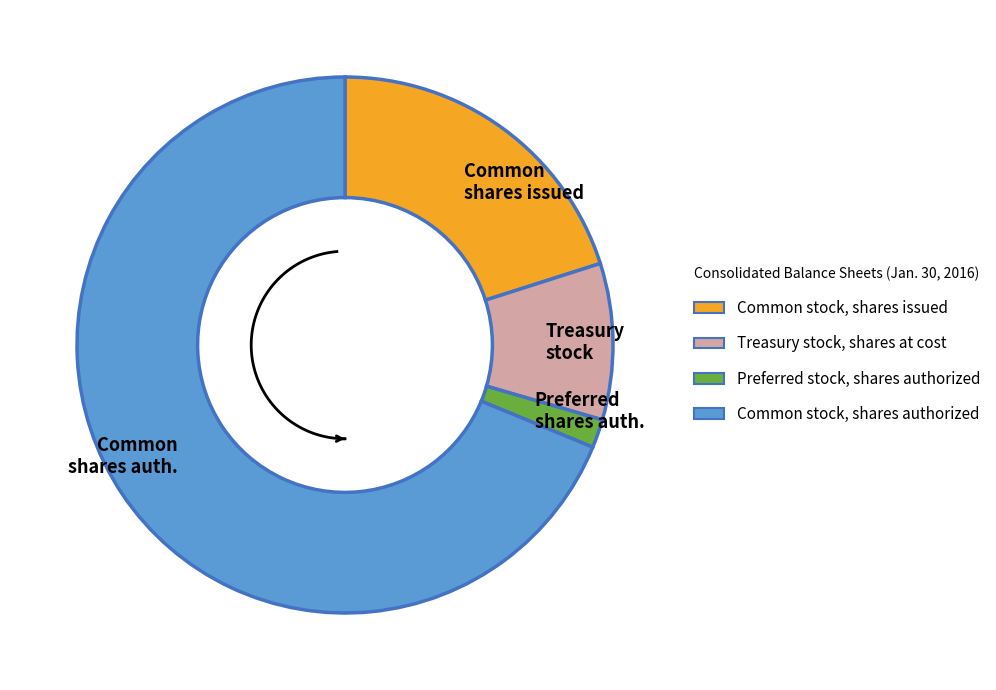

What is the smallest slice in the pie chart?

Preferred stock, shares authorized